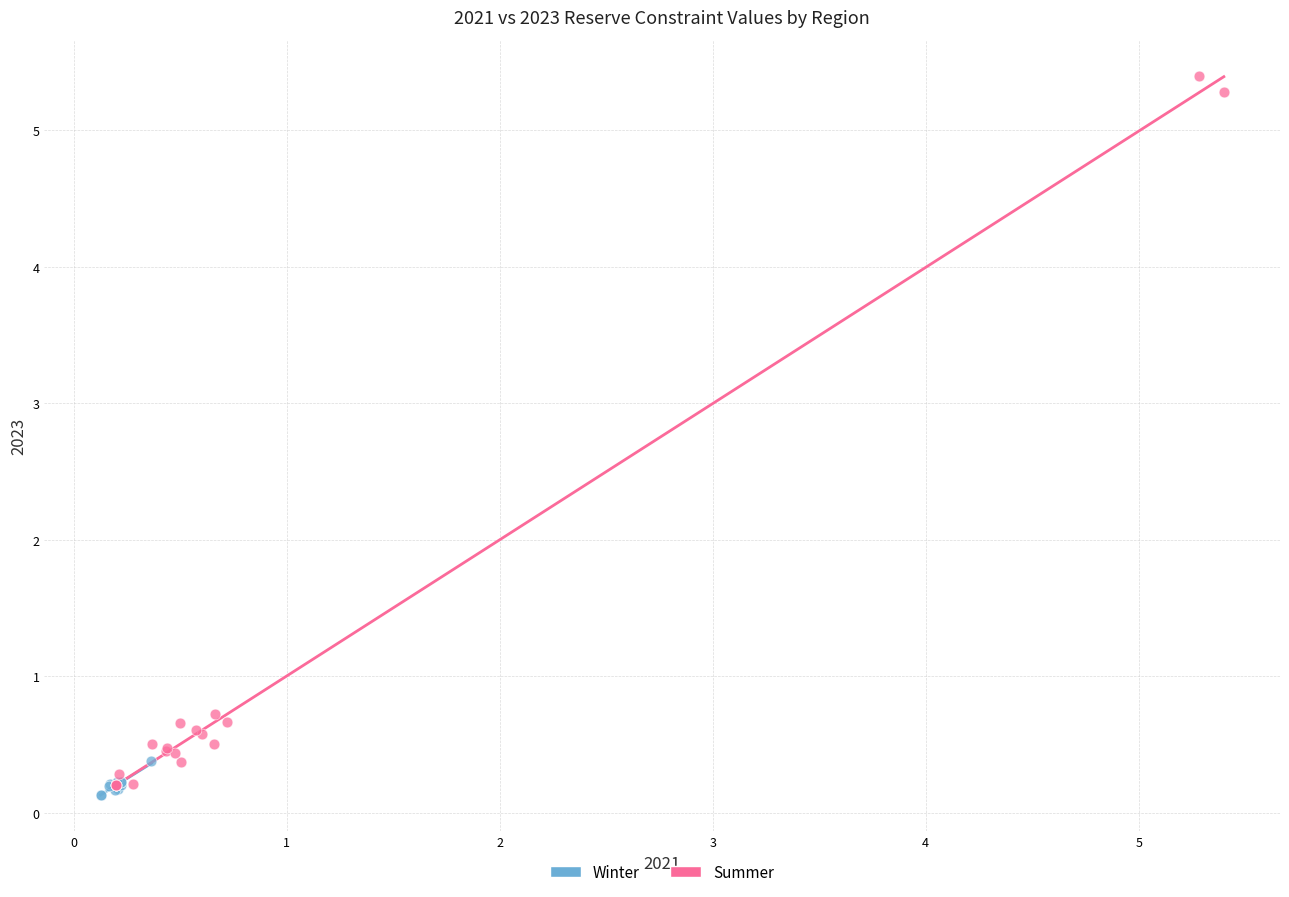

Which series contains the highest Y value?

Summer